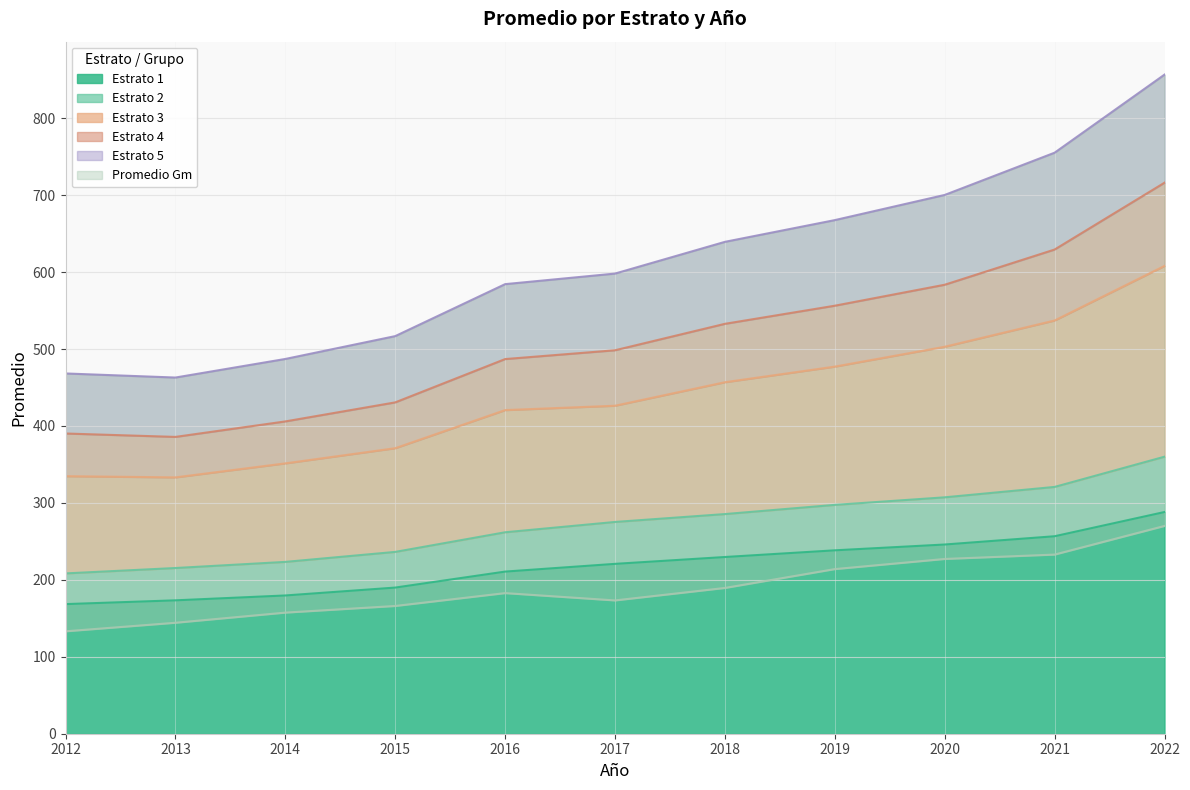

What is the value of the Estrato 4 point at the 10th from the left?

629.4